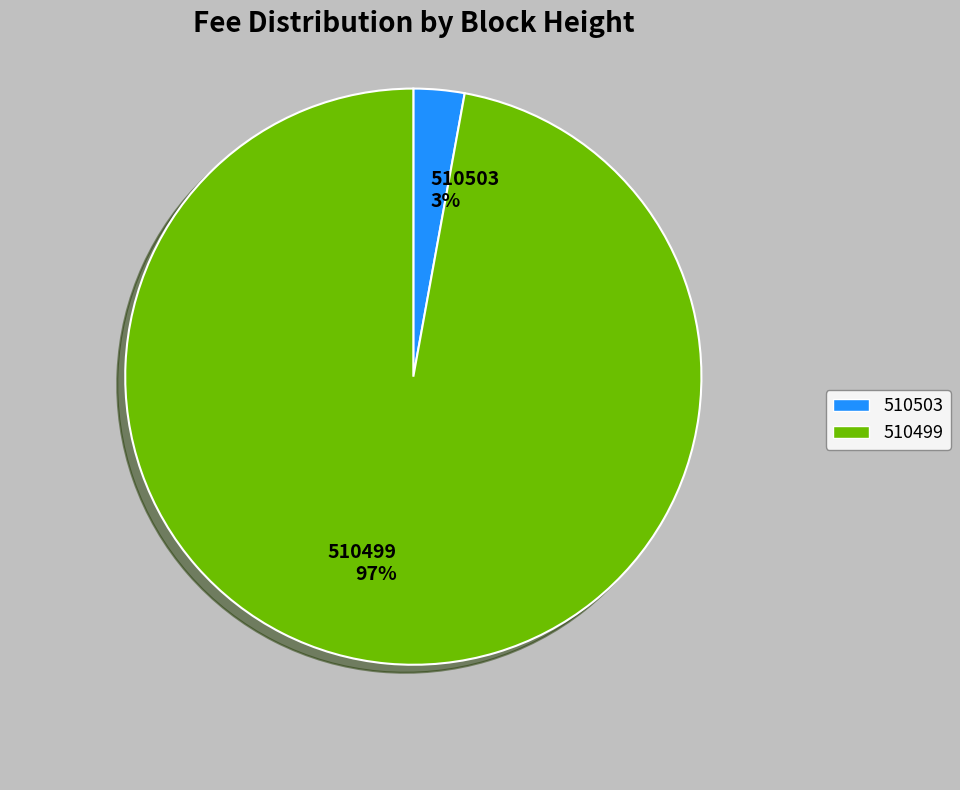

Do 510499 97% and 510503 3% together represent more than half of the pie?

Yes